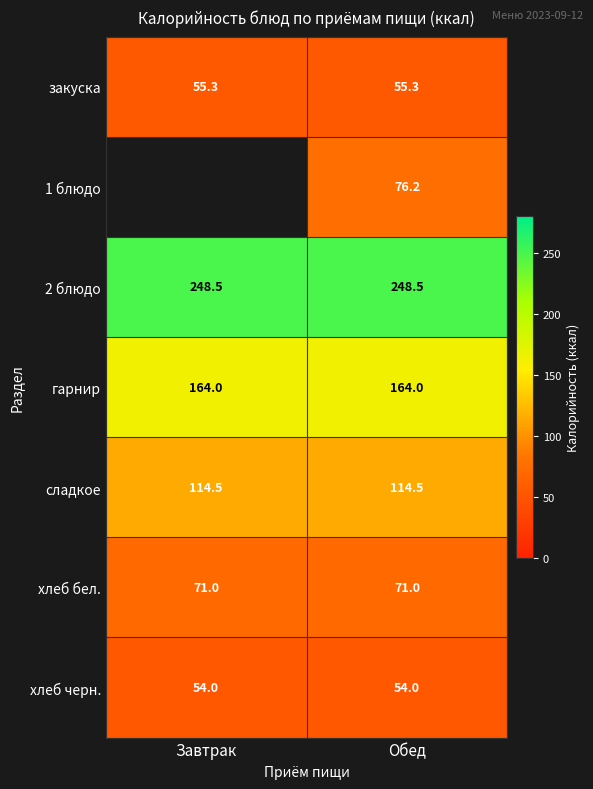

True or false: хлеб бел. has a value of 21.8 at Обед.

False